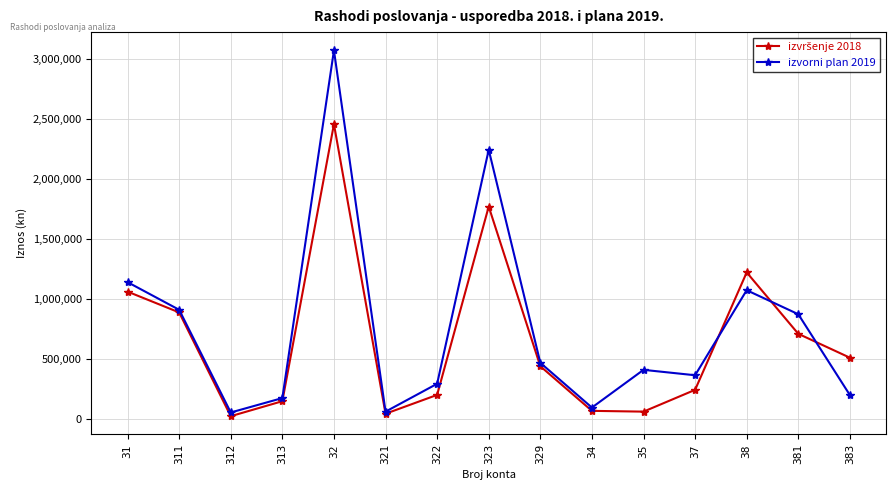

Which series has the largest range (max minus min)?

izvorni plan 2019